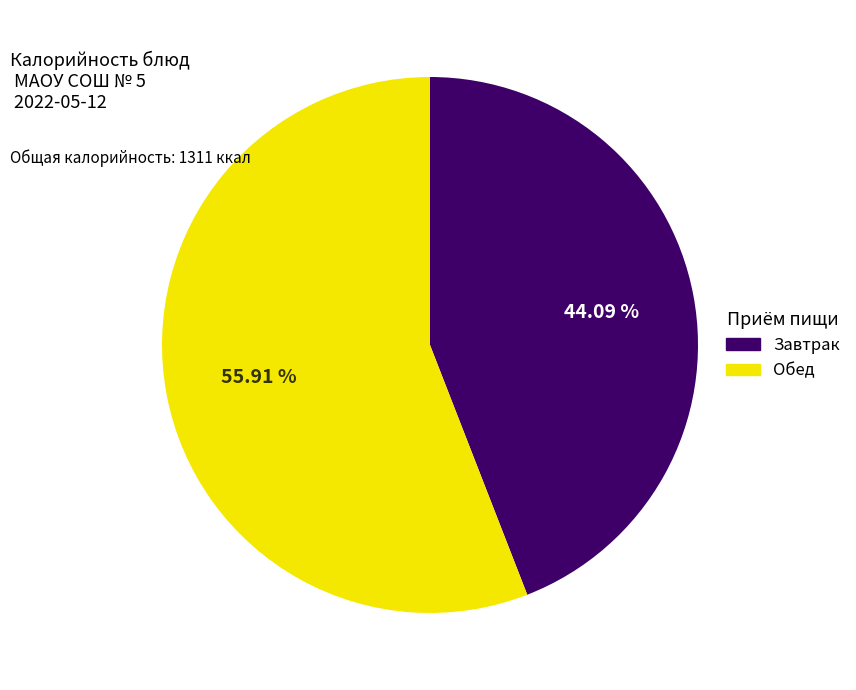

Is there any slice that represents more than half of the pie?

Yes